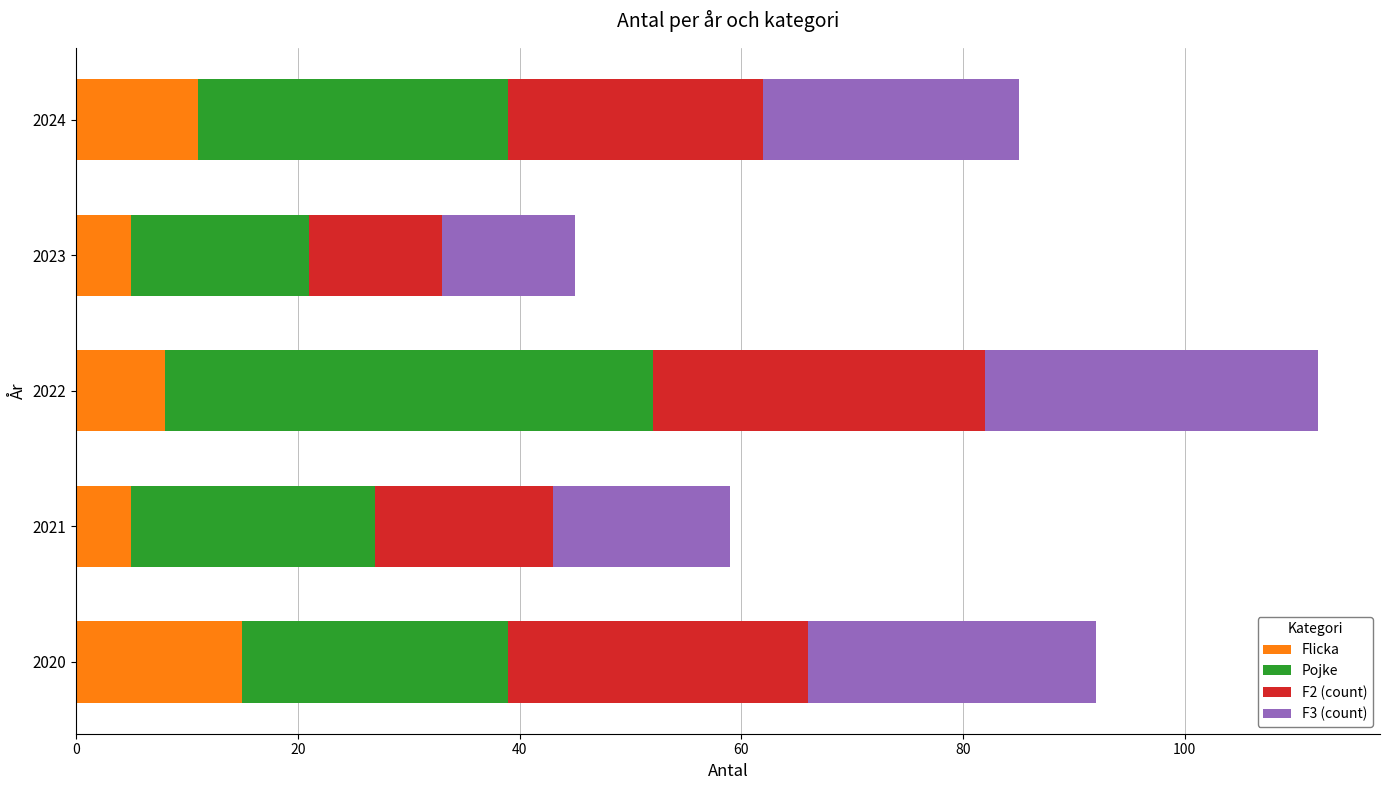

What value does the Flicka series have at 2022?

8